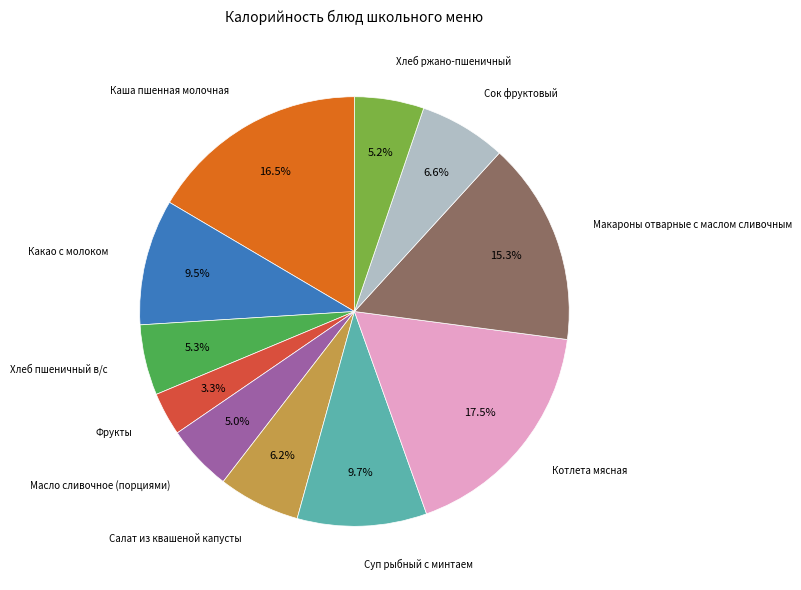

Does any single category account for the majority?

No